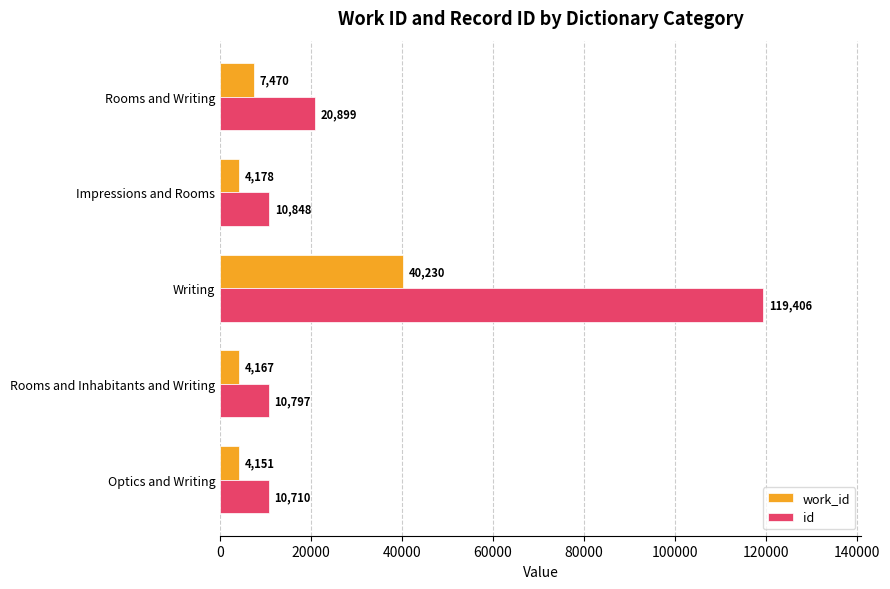

True or false: work_id has a value of 4167 at Rooms and Inhabitants and Writing.

True